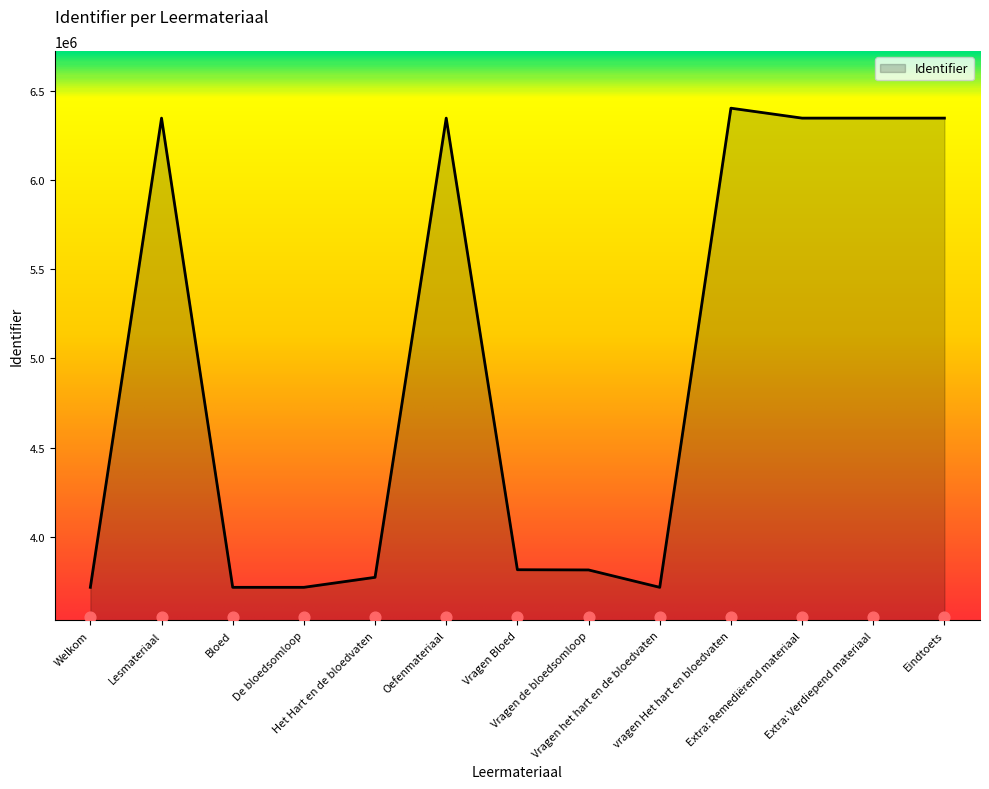

What is the change in value from Lesmateriaal to Vragen de bloedsomloop?

-2531754